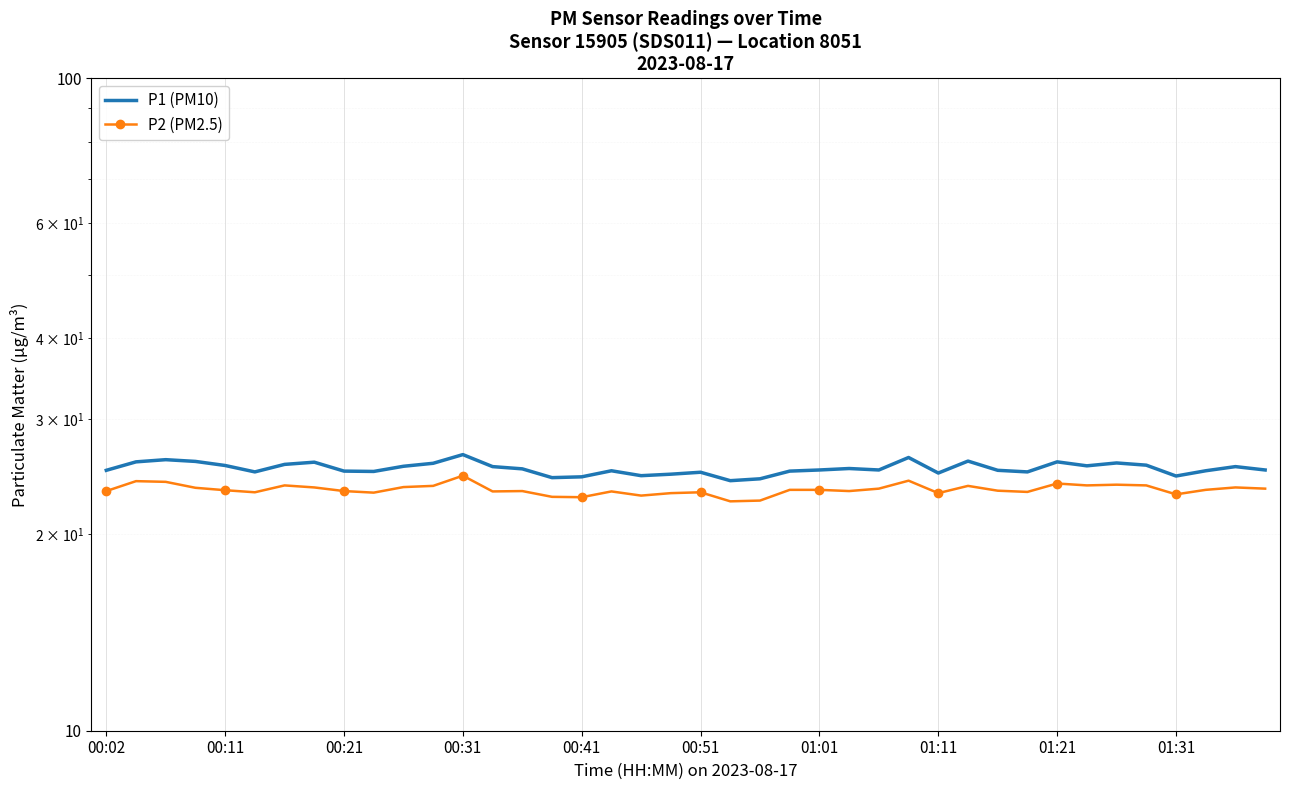

Which series has the largest range (max minus min)?

P1 (PM10)